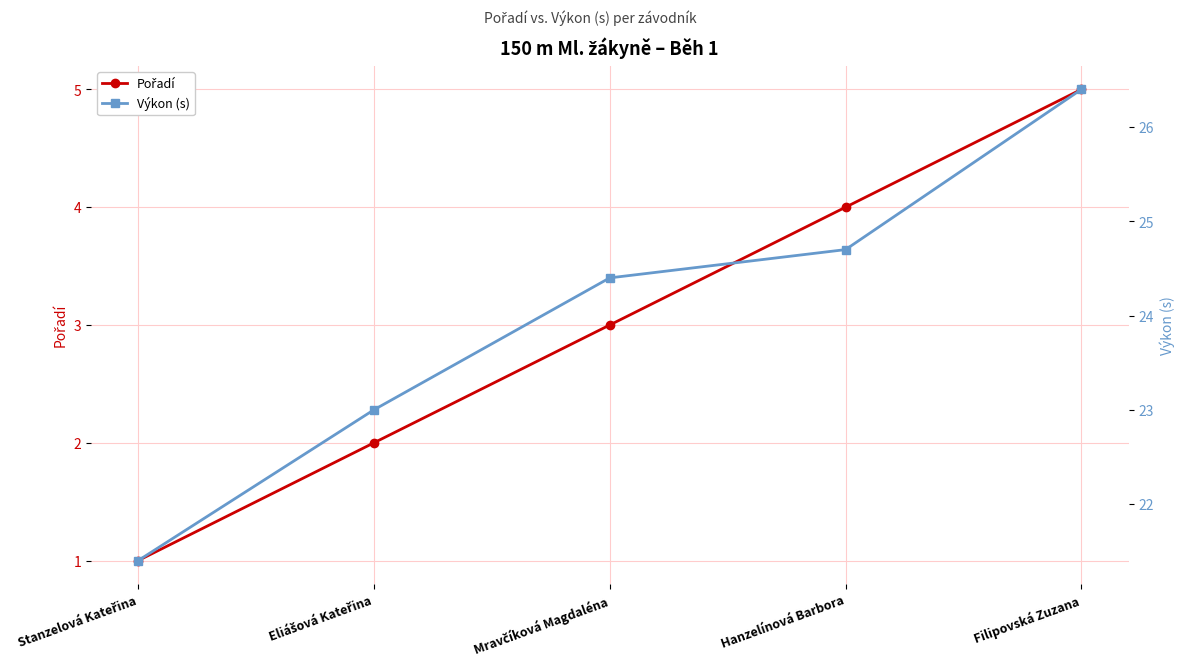

What is the sum of the Výkon (s) values at Filipovská Zuzana and Eliášová Kateřina?

49.4